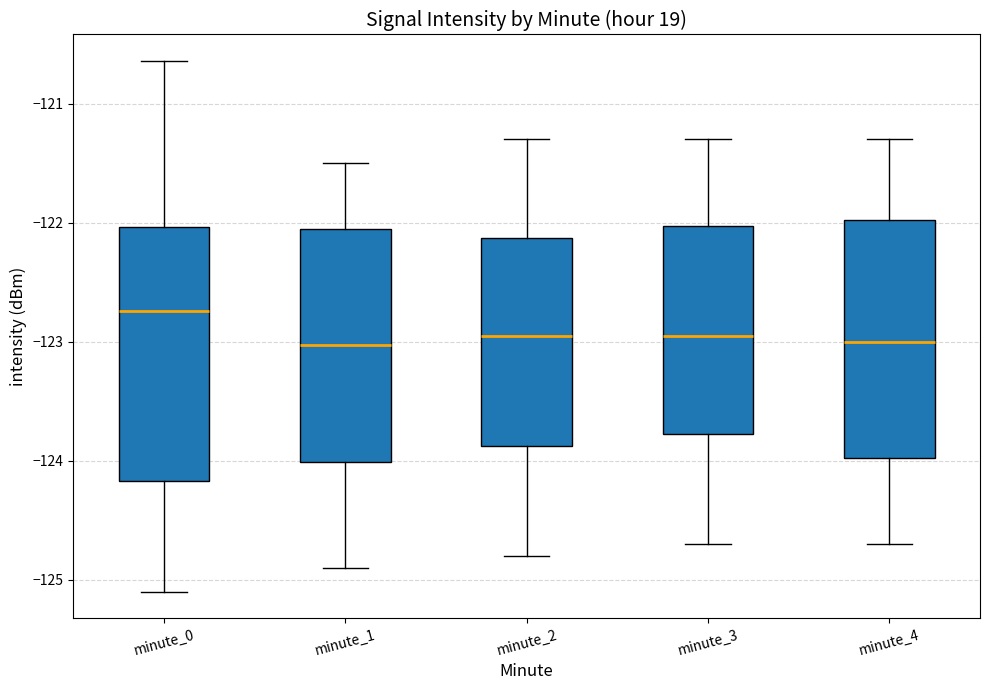

Which box is the tallest, from its lower edge to its upper edge?

minute_0